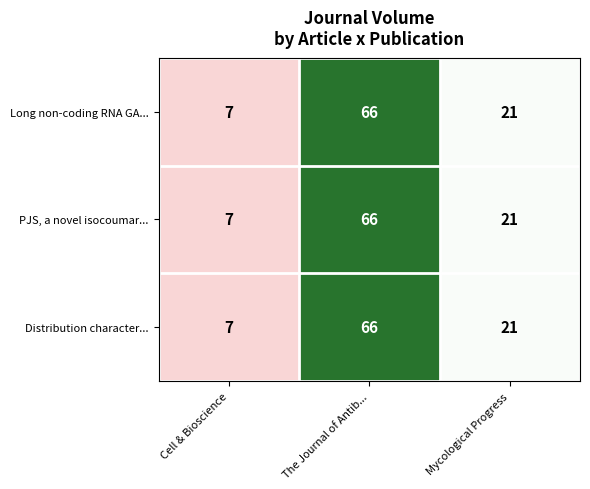

Where is PJS, a novel isocoumar... nearest to the value 36?

Mycological Progress